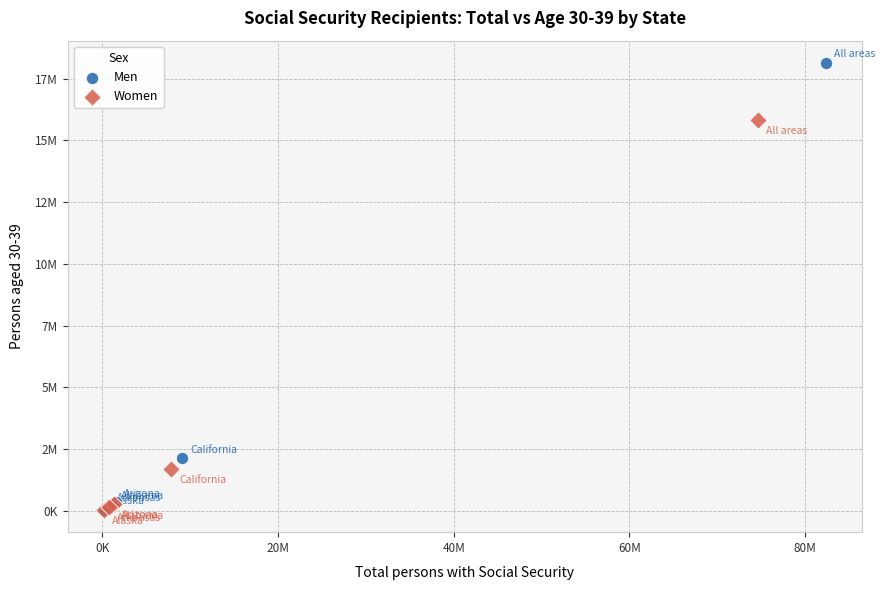

What are all the series names shown in the legend?

Men, Women